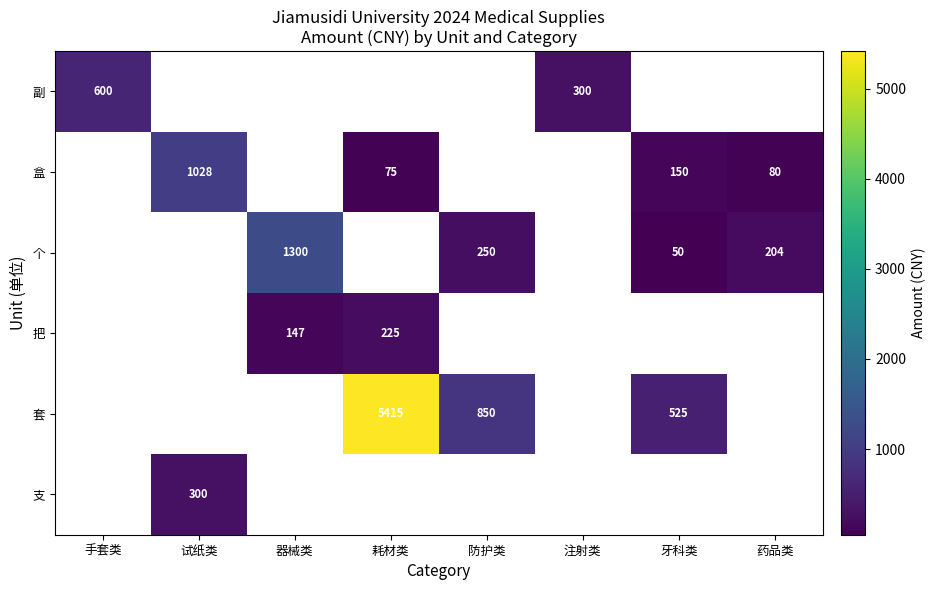

True or false: 套 has a value of 5415 at 耗材类.

True